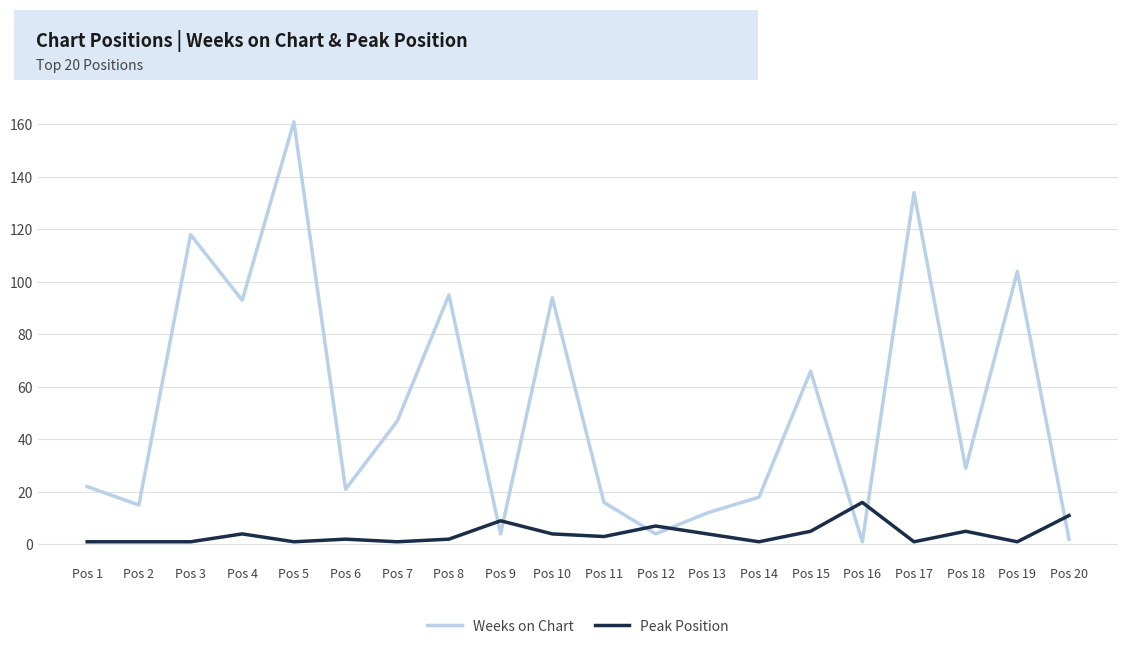

Between Pos 5 and Pos 6, which series saw the biggest shift?

Weeks on Chart